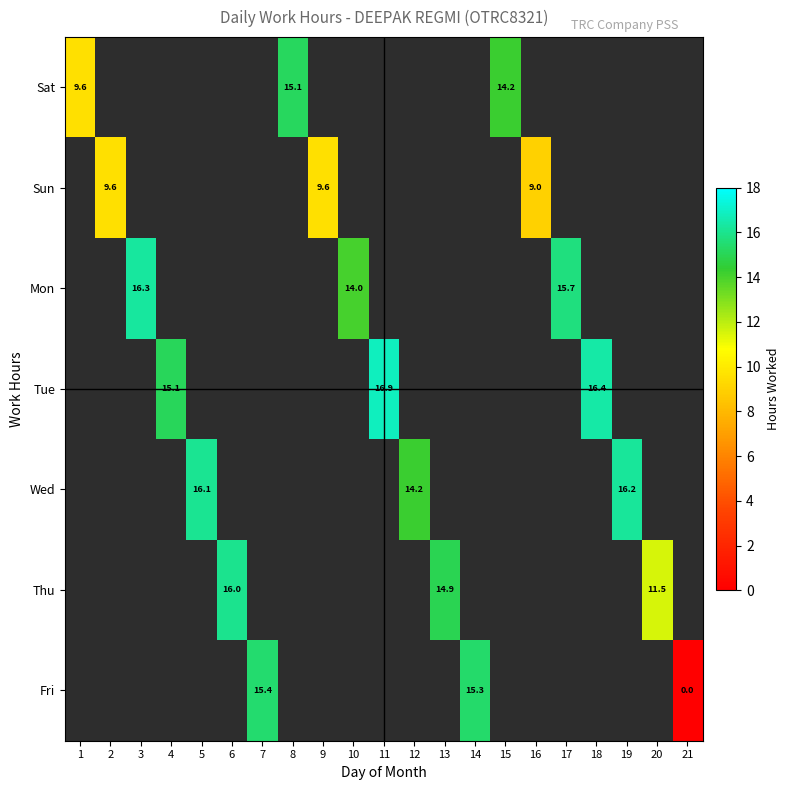

Is the value of Wed at 6 greater than the value of Sat at 14?

No